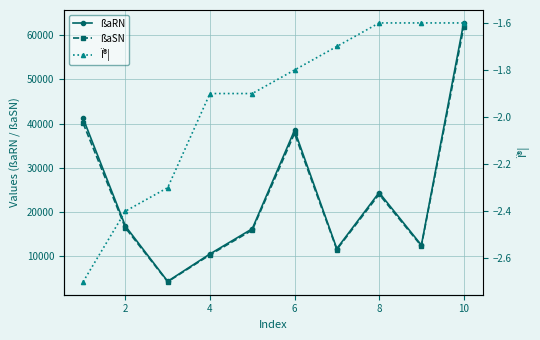

What is the value of the ßaRN point at the 3rd from the left?

4300.0